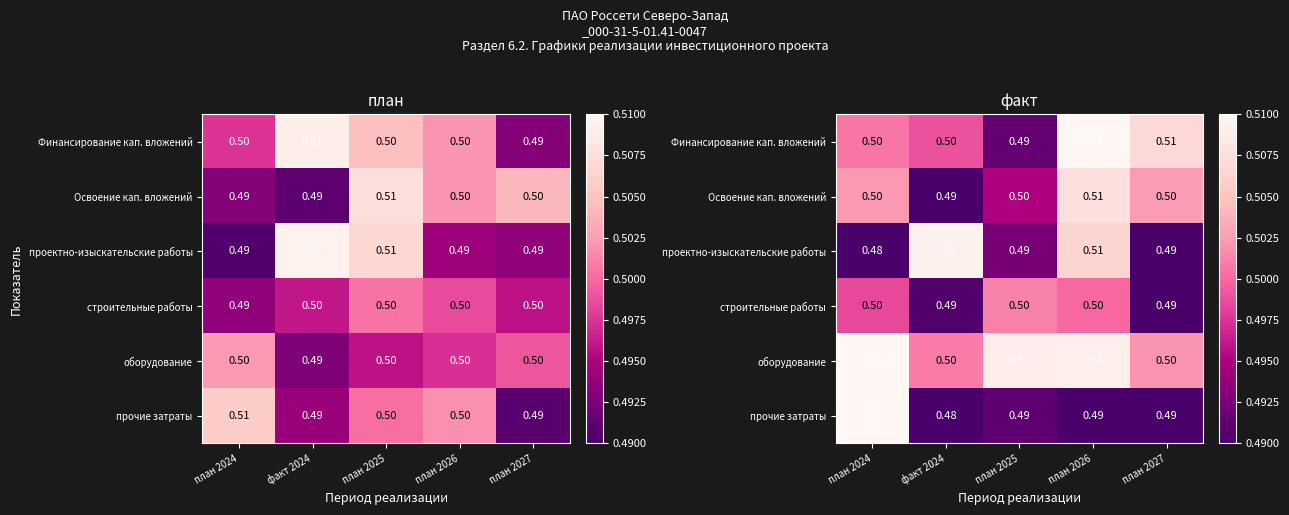

Is it true that Освоение кап. вложений equals 0.3 at факт 2024?

False